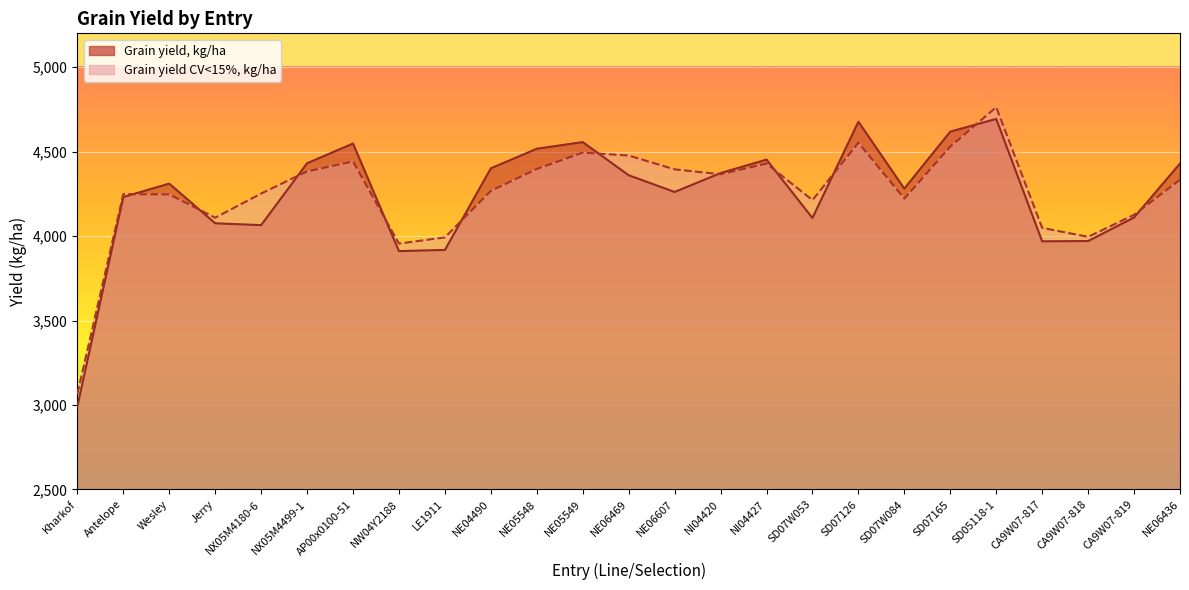

How many times do Grain yield, locations with CV<15%, kg/ha and Grain yield, kg/ha cross each other?

11